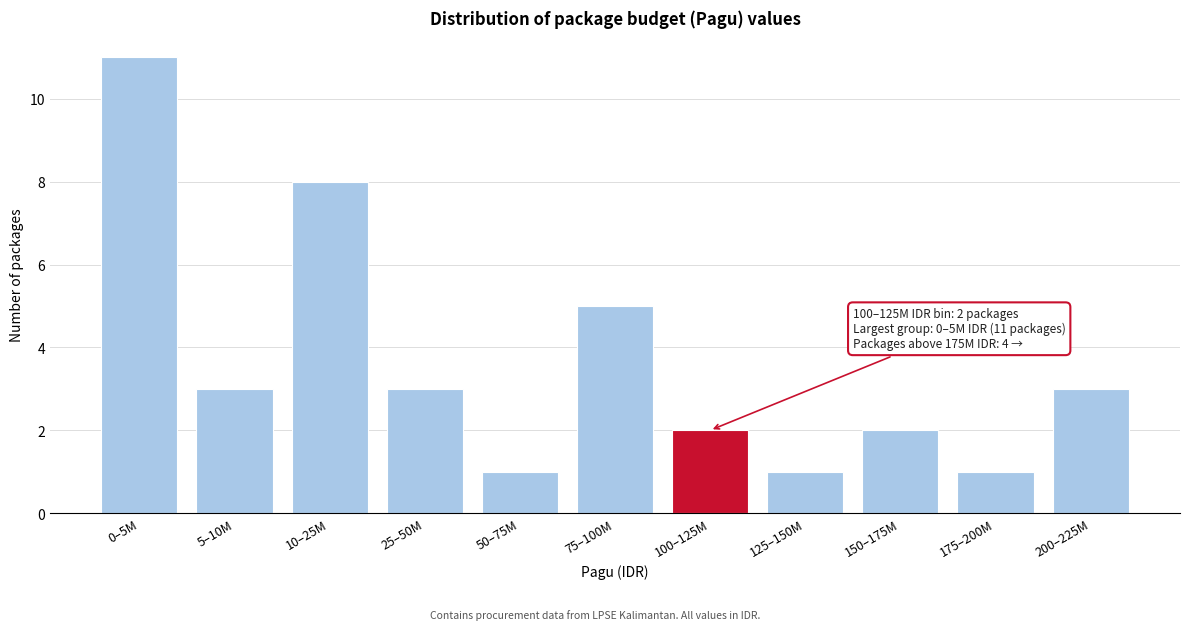

Reading left to right, transcribe all the data shown in this chart.

0–5M=11	5–10M=3	10–25M=8	25–50M=3	50–75M=1	75–100M=5	100–125M=2	125–150M=1	150–175M=2	175–200M=1	200–225M=3